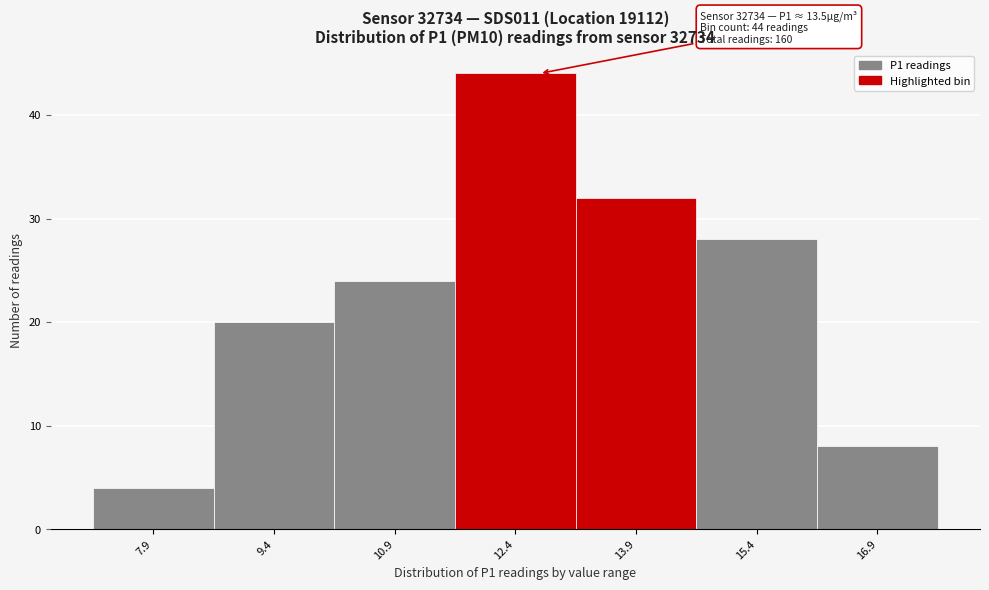

Reading left to right, list all the values displayed in this chart.

7.9=4	9.4=20	10.9=24	12.4=44	13.9=32	15.4=28	16.9=8